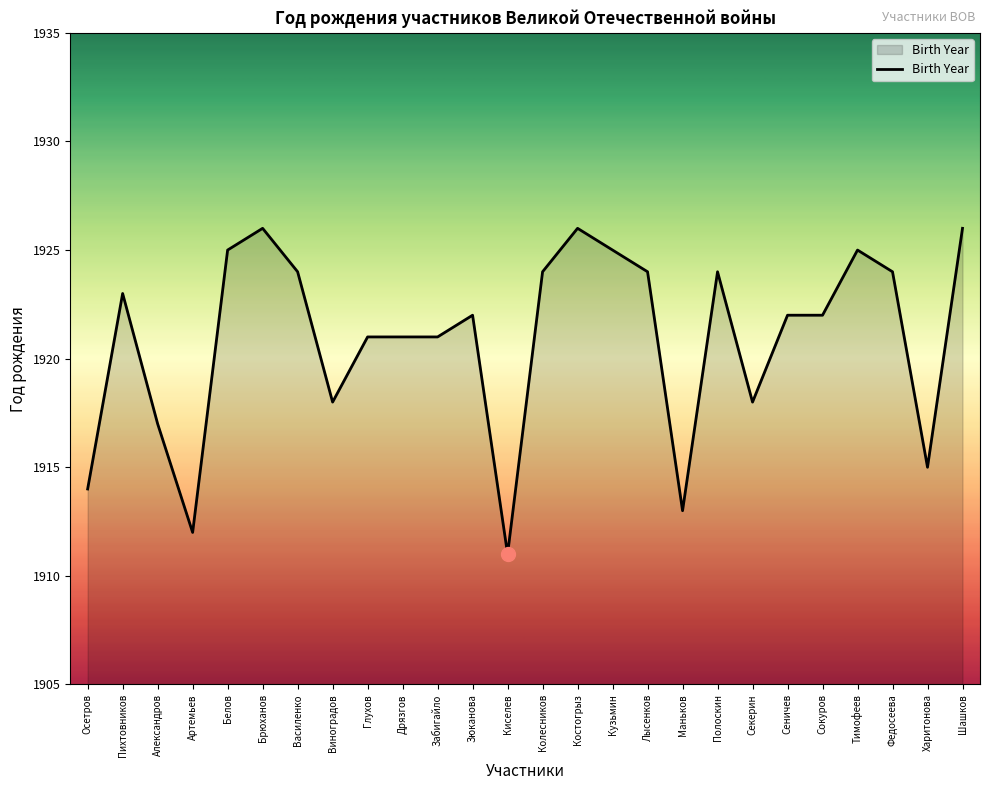

True or false: the data shows 1921 at Забигайло.

True